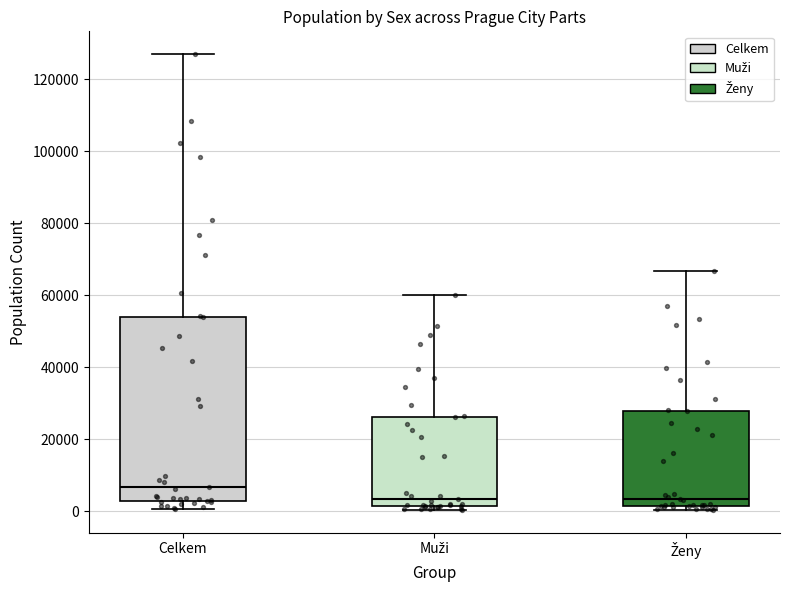

Which box is the tallest, from its lower edge to its upper edge?

Celkem